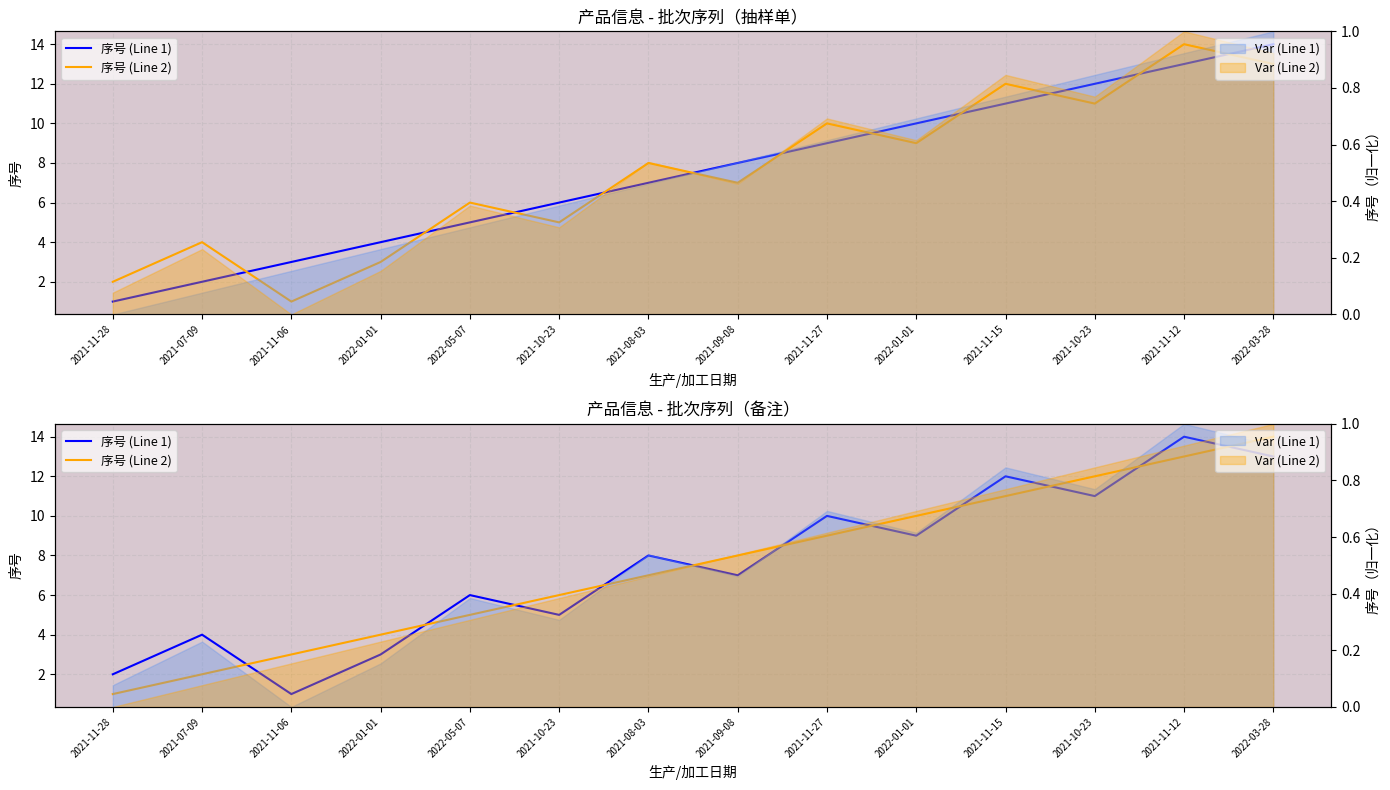

What is the label of the 12th point from the right?

2021-11-06